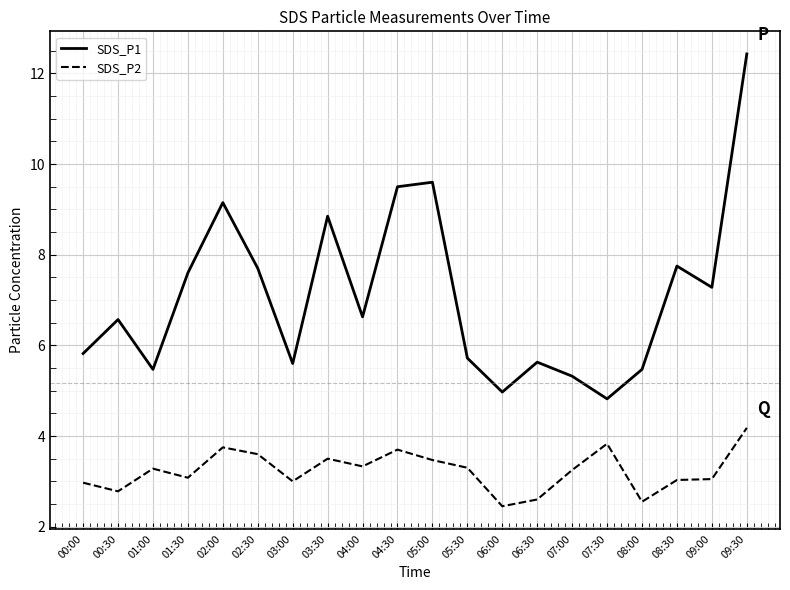

True or false: SDS_P2 and SDS_P1 intersect in this chart.

False